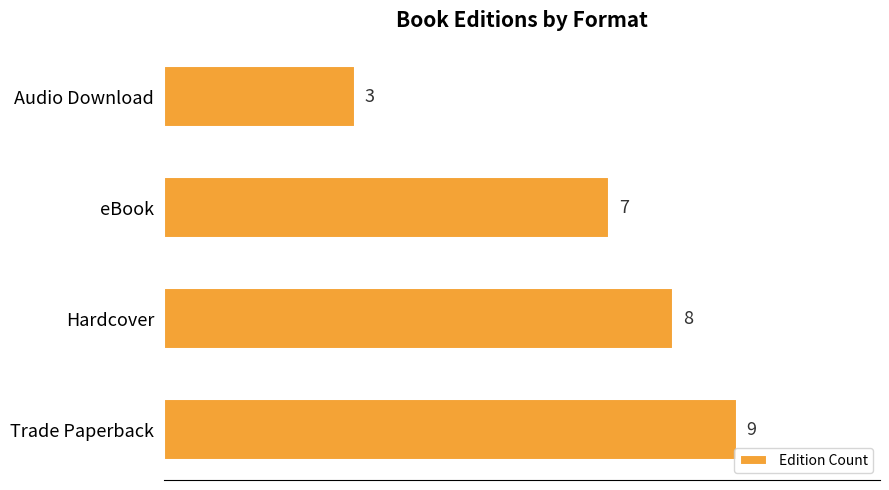

The value at Hardcover is 8. True or false?

True